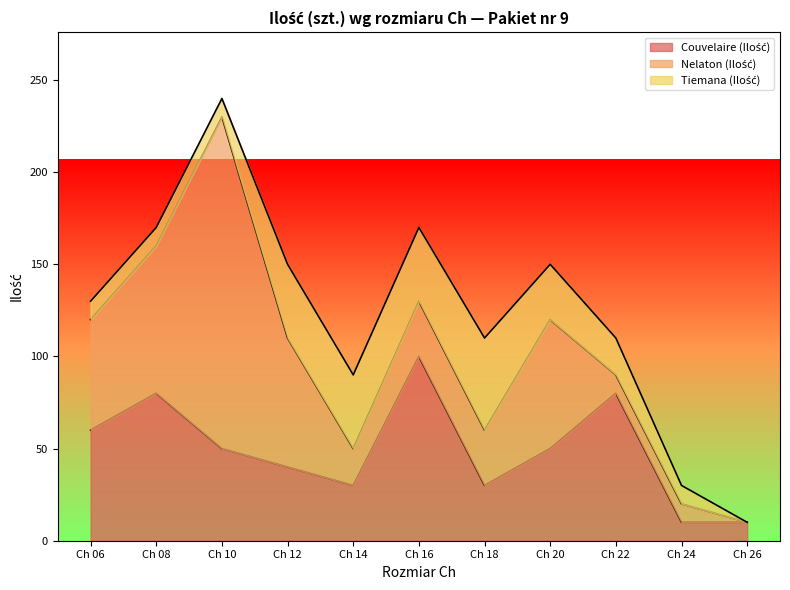

At which category is the sum across all series the highest?

Ch 10